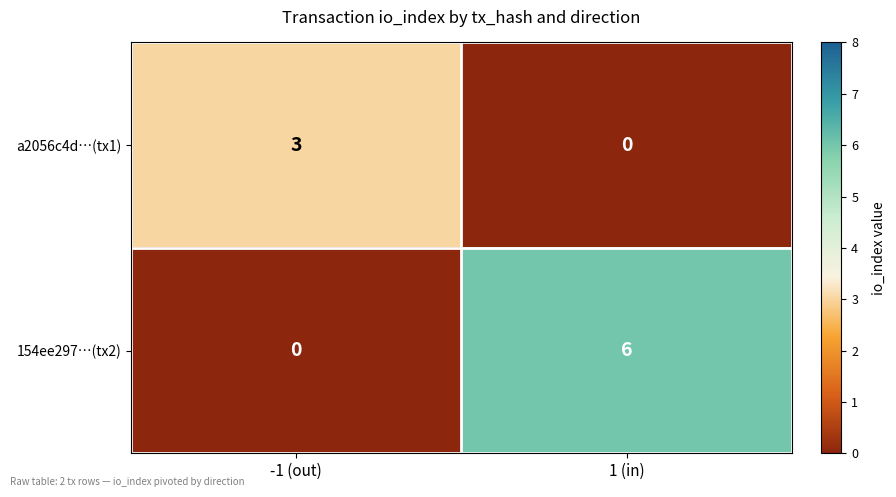

Is it true that 154ee297…(tx2) equals 6 at 1 (in)?

True